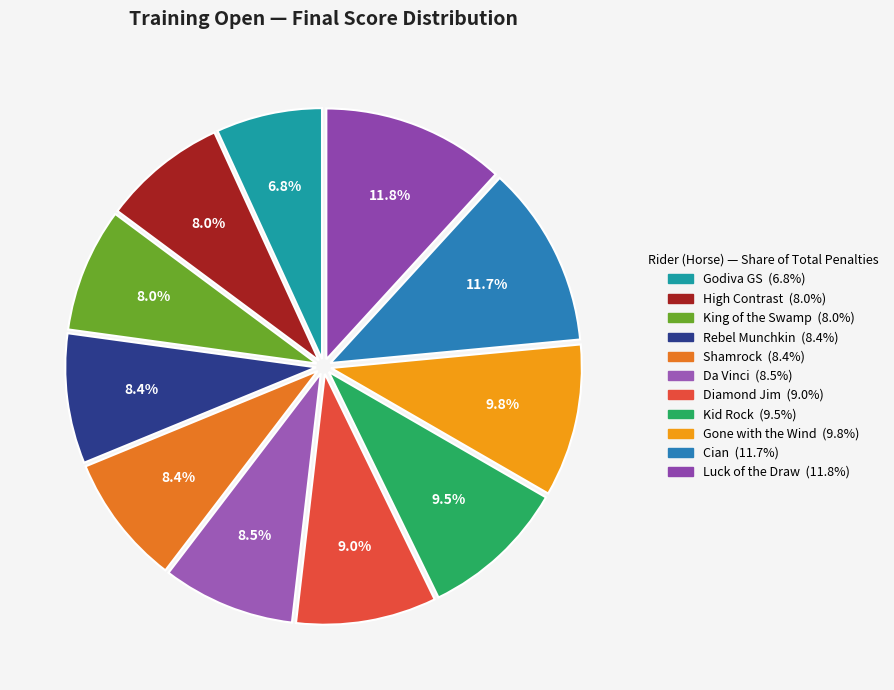

What percentage do Cian and Shamrock together represent?

20.1%